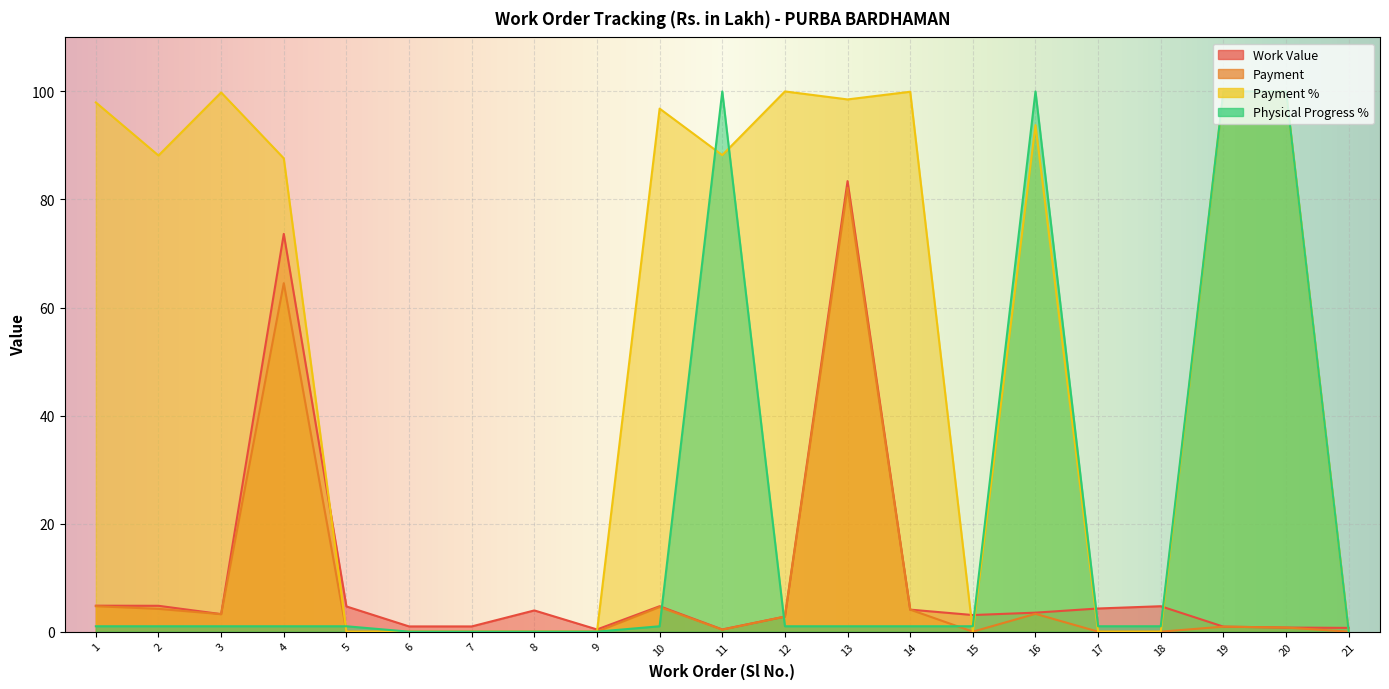

Which category has the highest value in the Payment series?

13